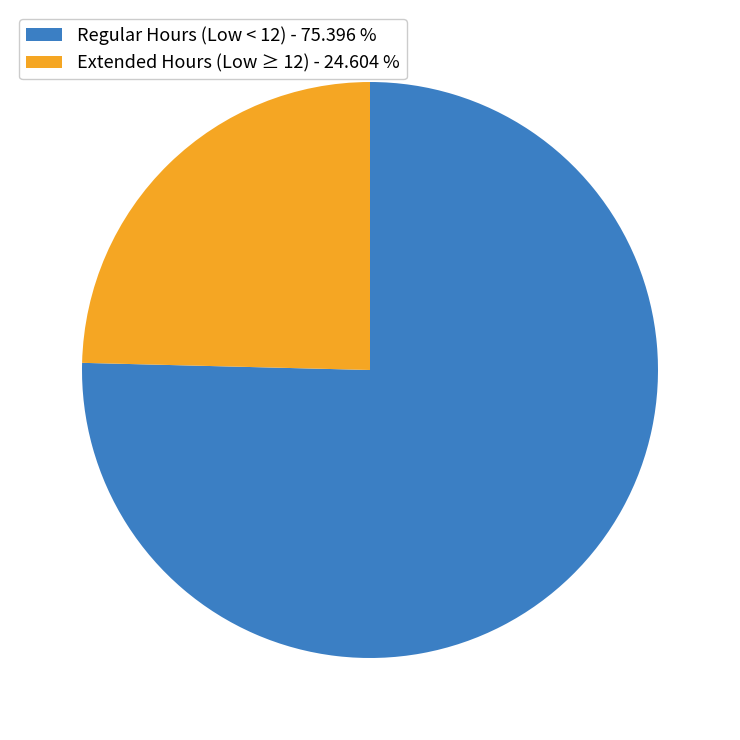

How many segments does this pie chart have?

2